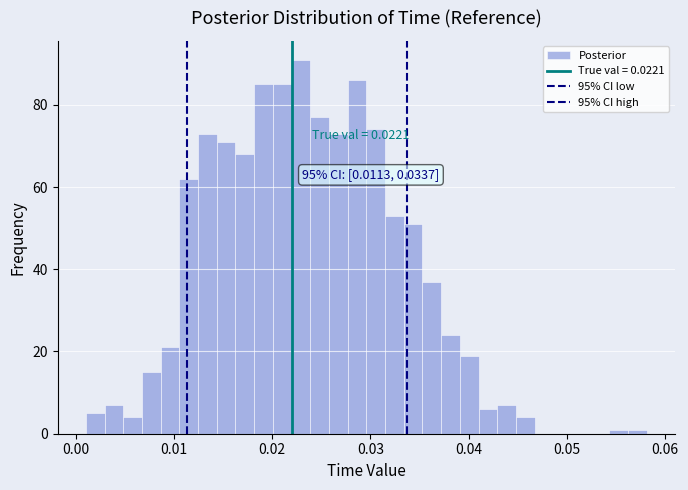

Around what value on the x-axis is the tallest bar? Give the approximate position of its centre, as read against the axis.

0.023